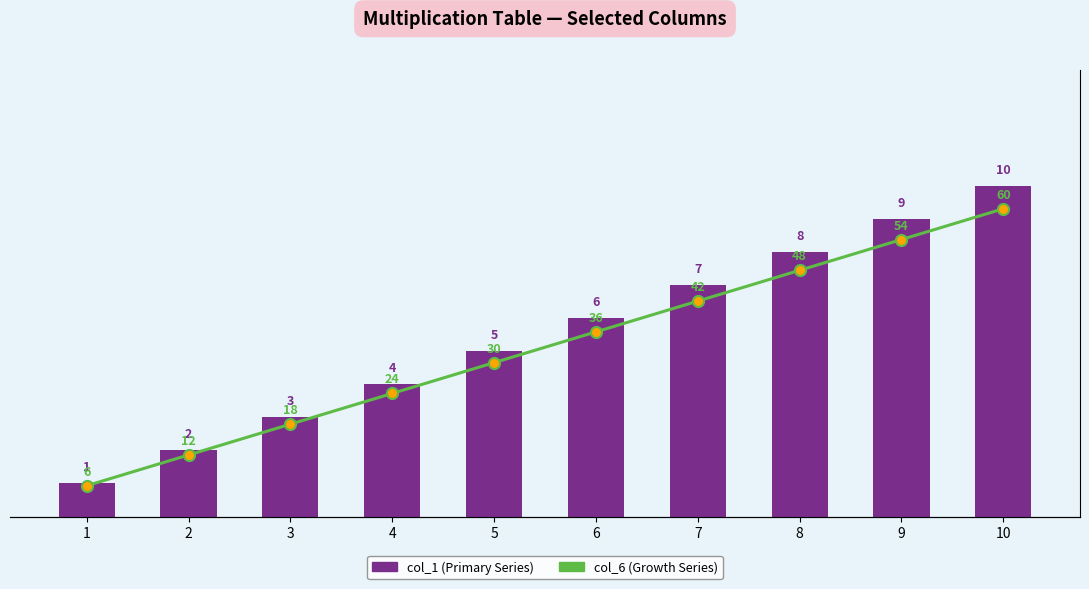

Does the chart contain any negative values?

No